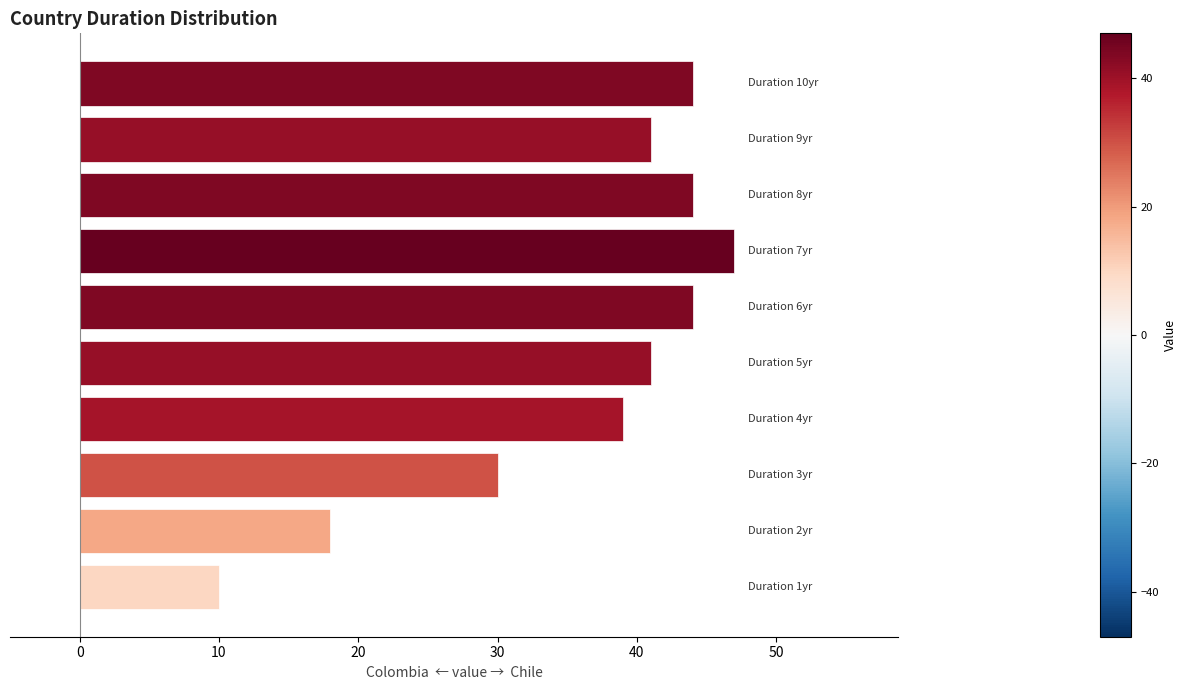

What is the sum of all values?

358